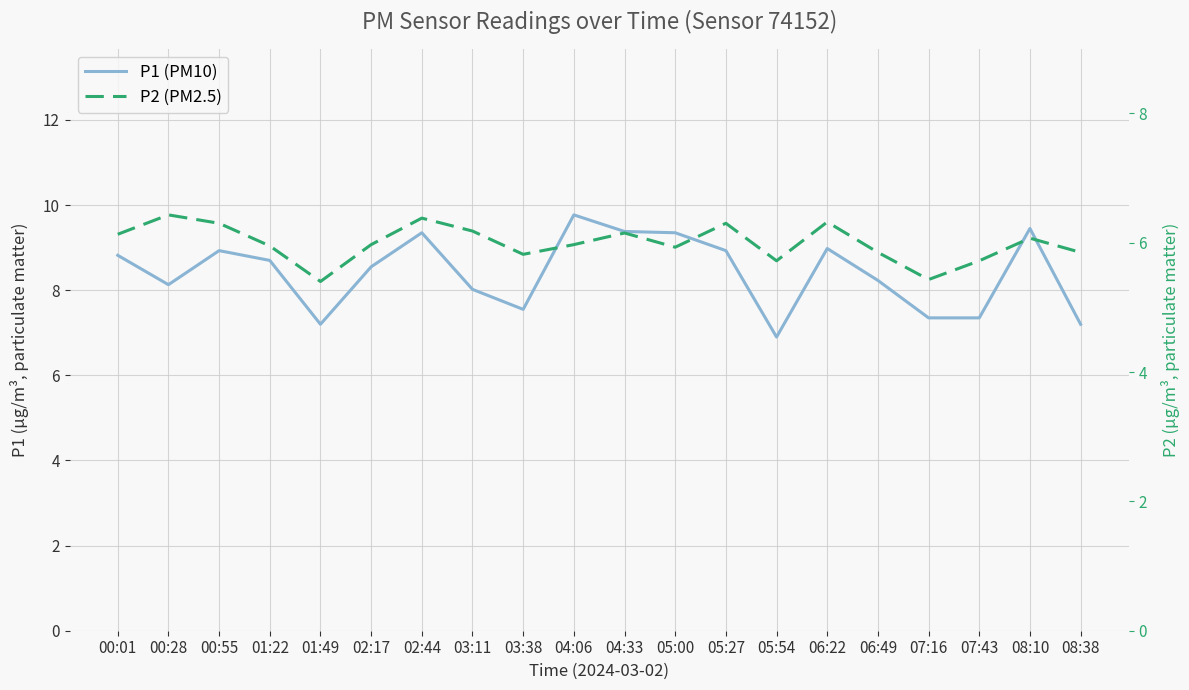

Does the chart have visible grid lines?

Yes